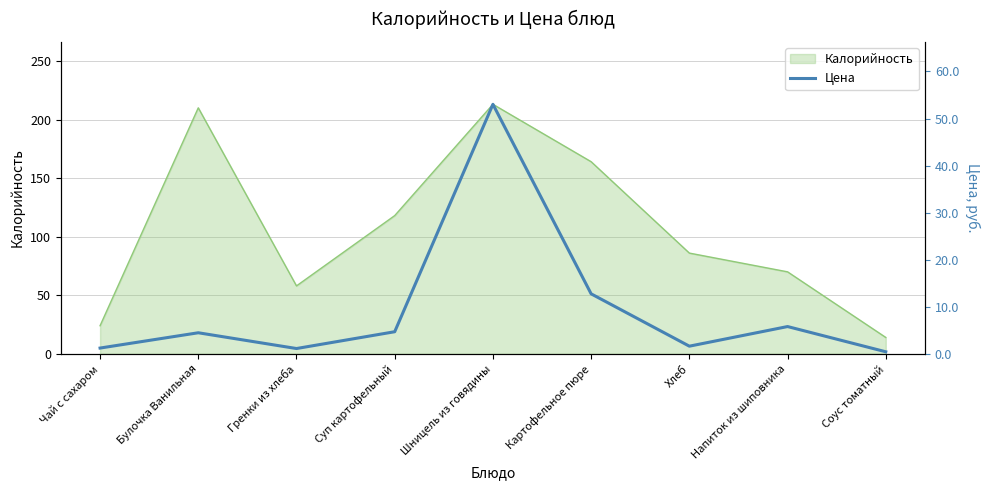

Is it true that the value at Картофельное пюре is 12.8?

True